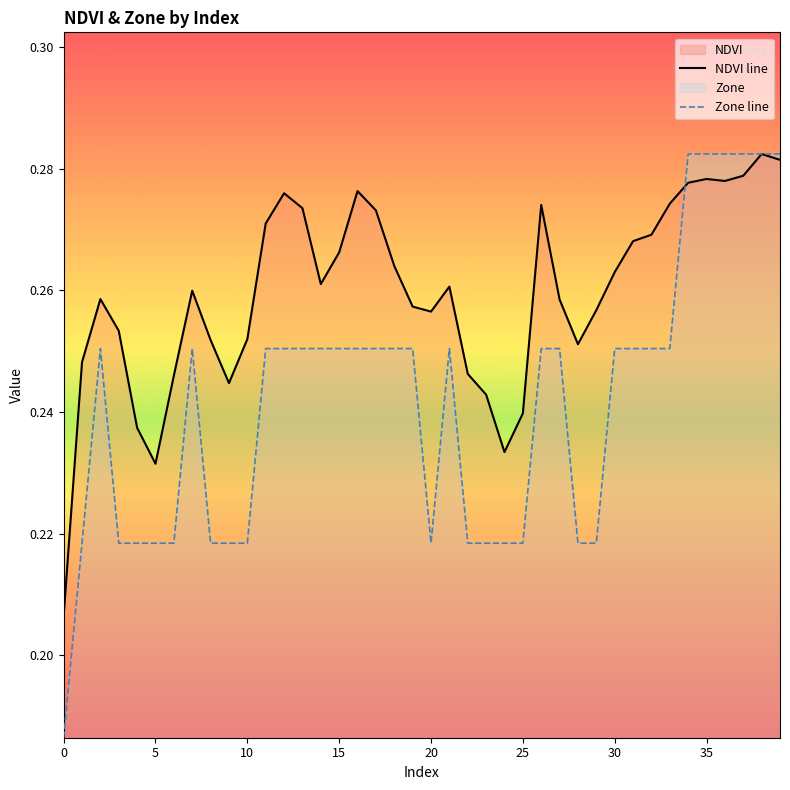

What is the average value of the Zone line series?

0.2